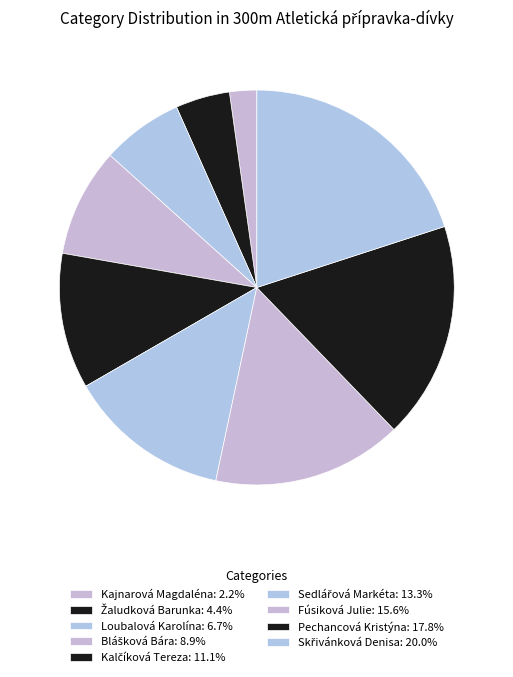

Count the number of slices in the pie.

9